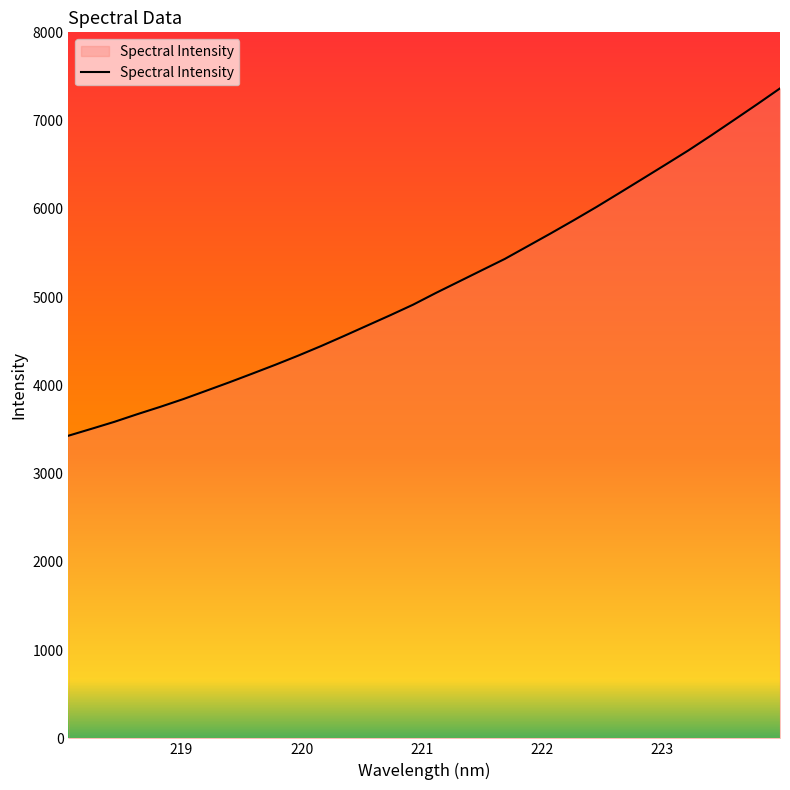

What is the maximum value shown in the chart?

7364.7